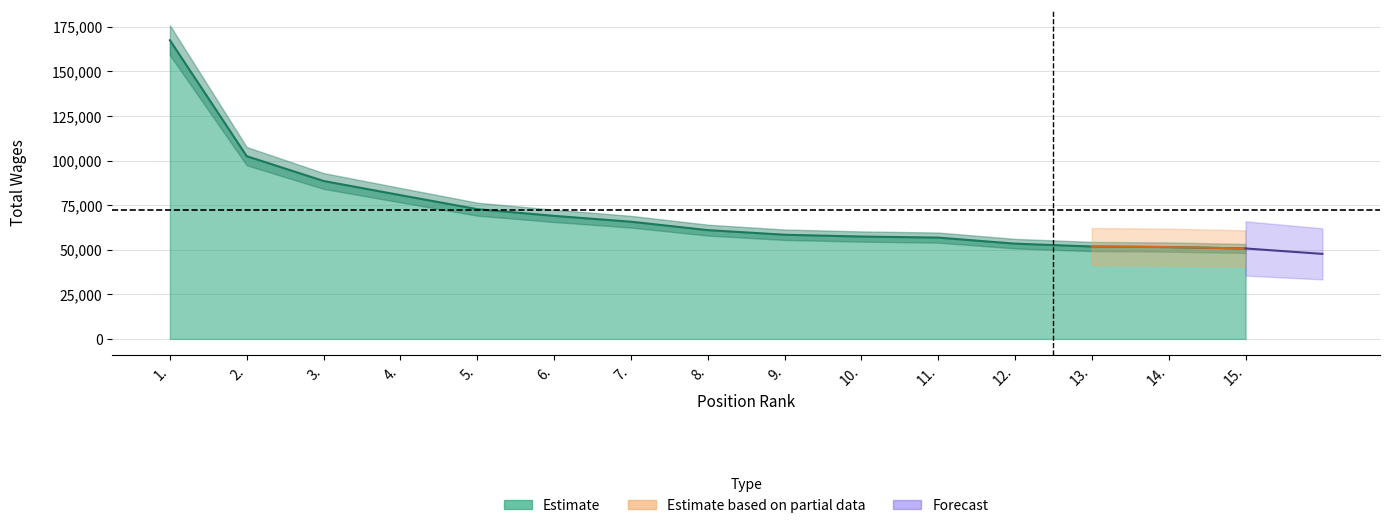

At which label is the value closest to 109118?

2.